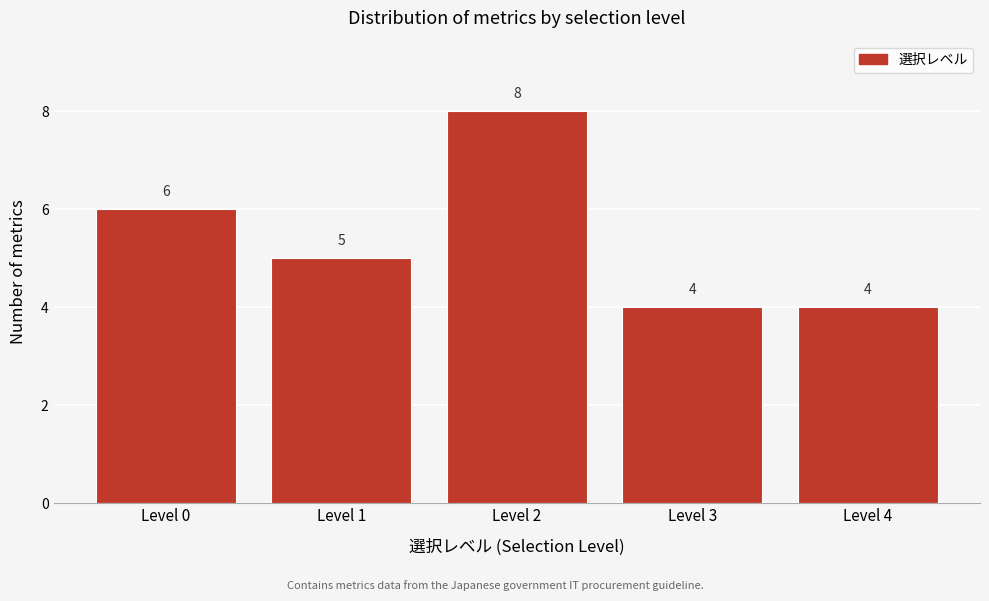

Reading right to left, list all the values displayed in this chart.

4	4	8	5	6